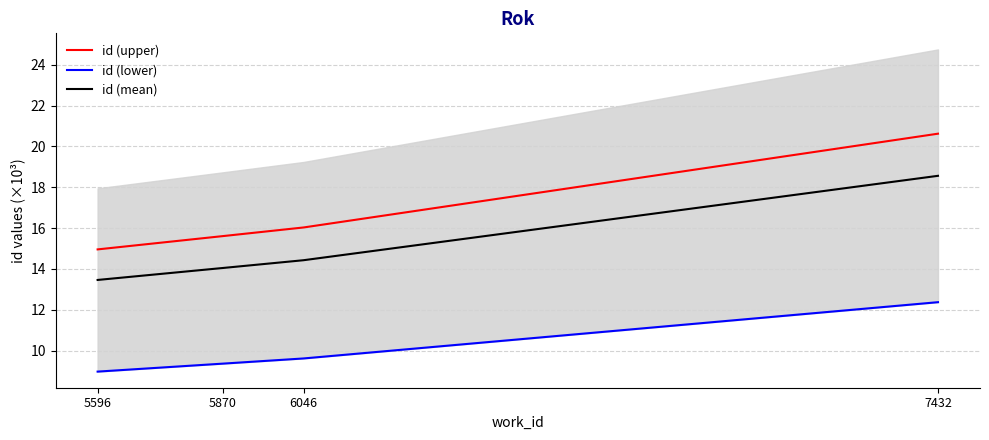

Reading left to right, transcribe all the data shown in this chart.

id (upper): 15.0	15.6	16.0	20.6
id (lower): 9.0	9.4	9.6	12.4
id (mean): 13.5	14.0	14.4	18.6